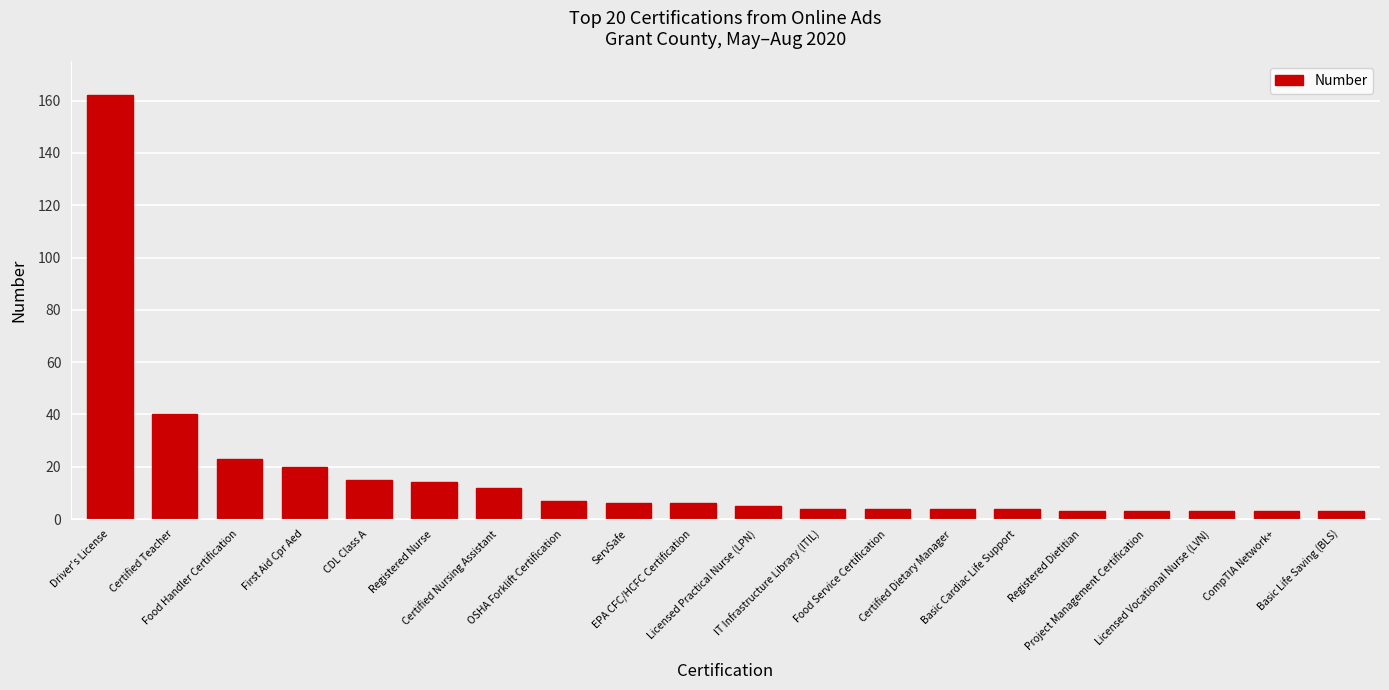

The chart shows a value of 4 at Food Service Certification. True or false?

True